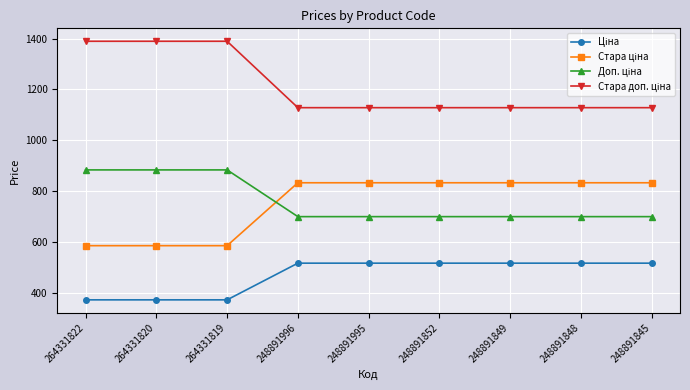

What is the total value across all series at 248891848?

3175.2